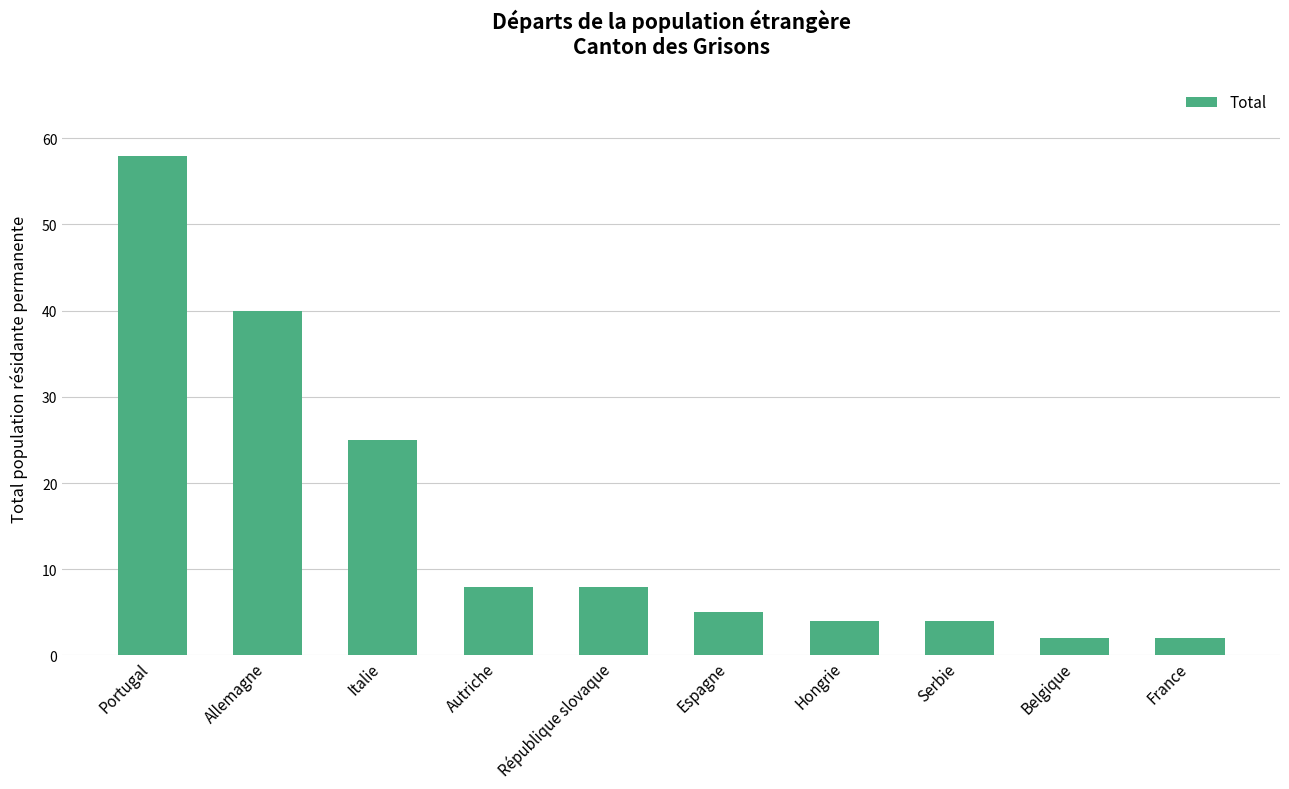

Approximately how many times larger is the value at Portugal compared to Espagne?

11.6